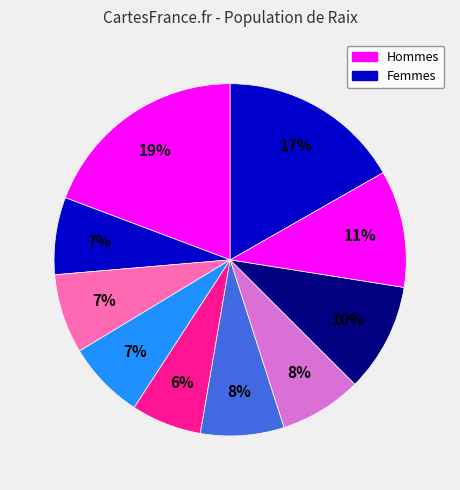

Count the number of slices in the pie.

10